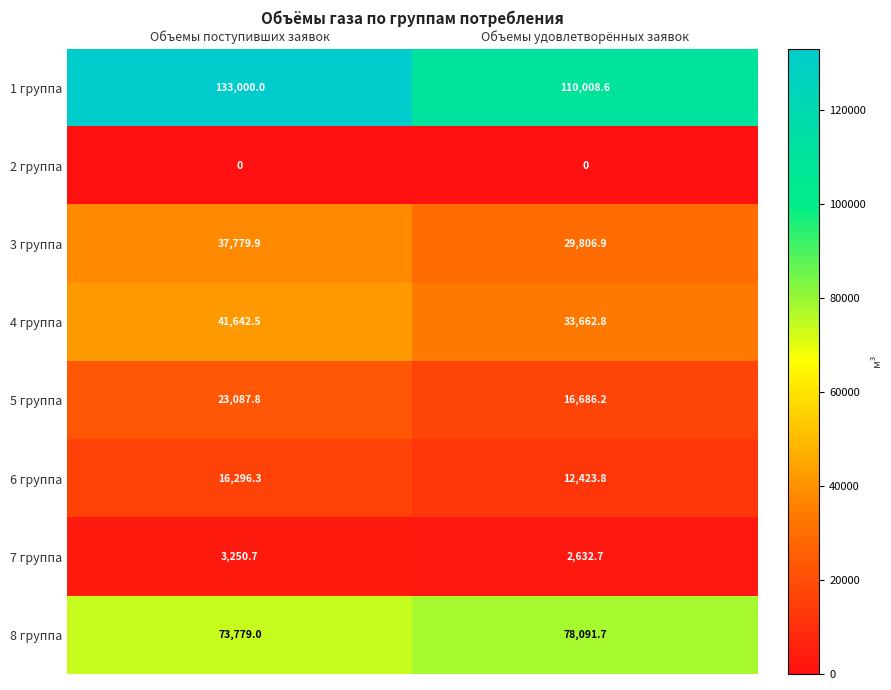

How many data points does each series have?

2